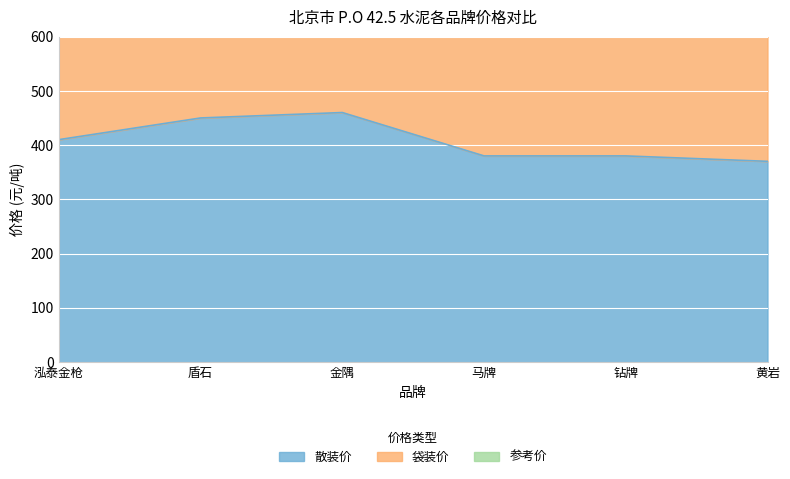

Which series has the largest range (max minus min)?

参考价